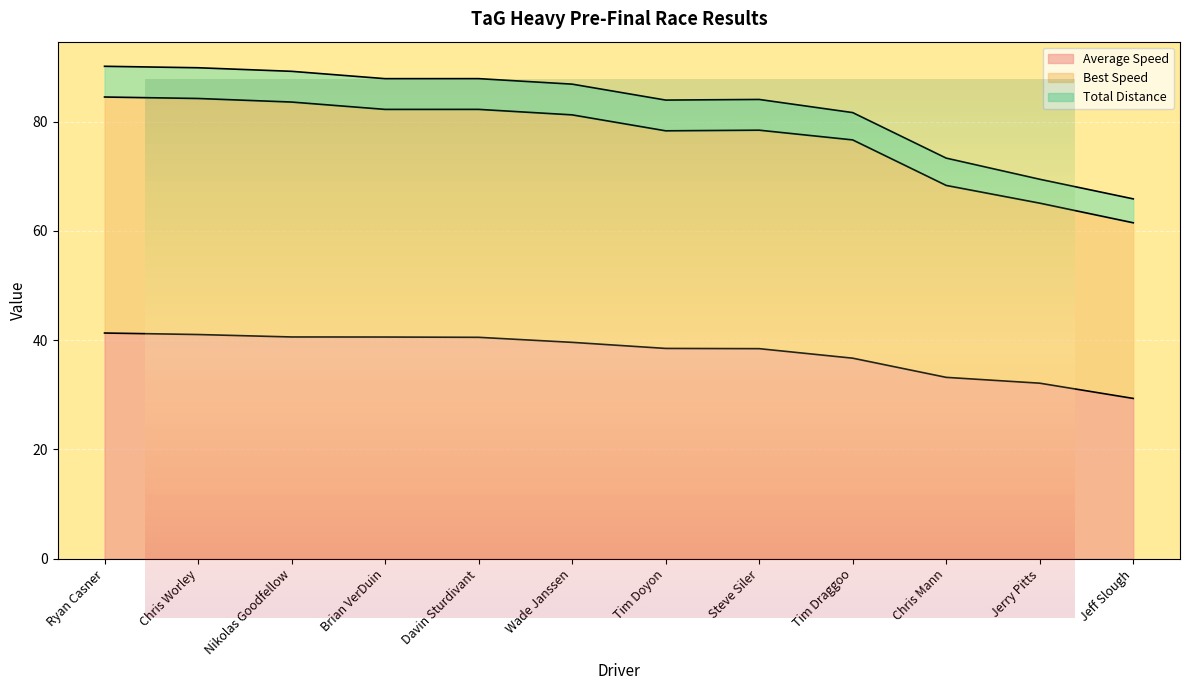

True or false: Average Speed has a value of 28.4 at Nikolas Goodfellow.

False